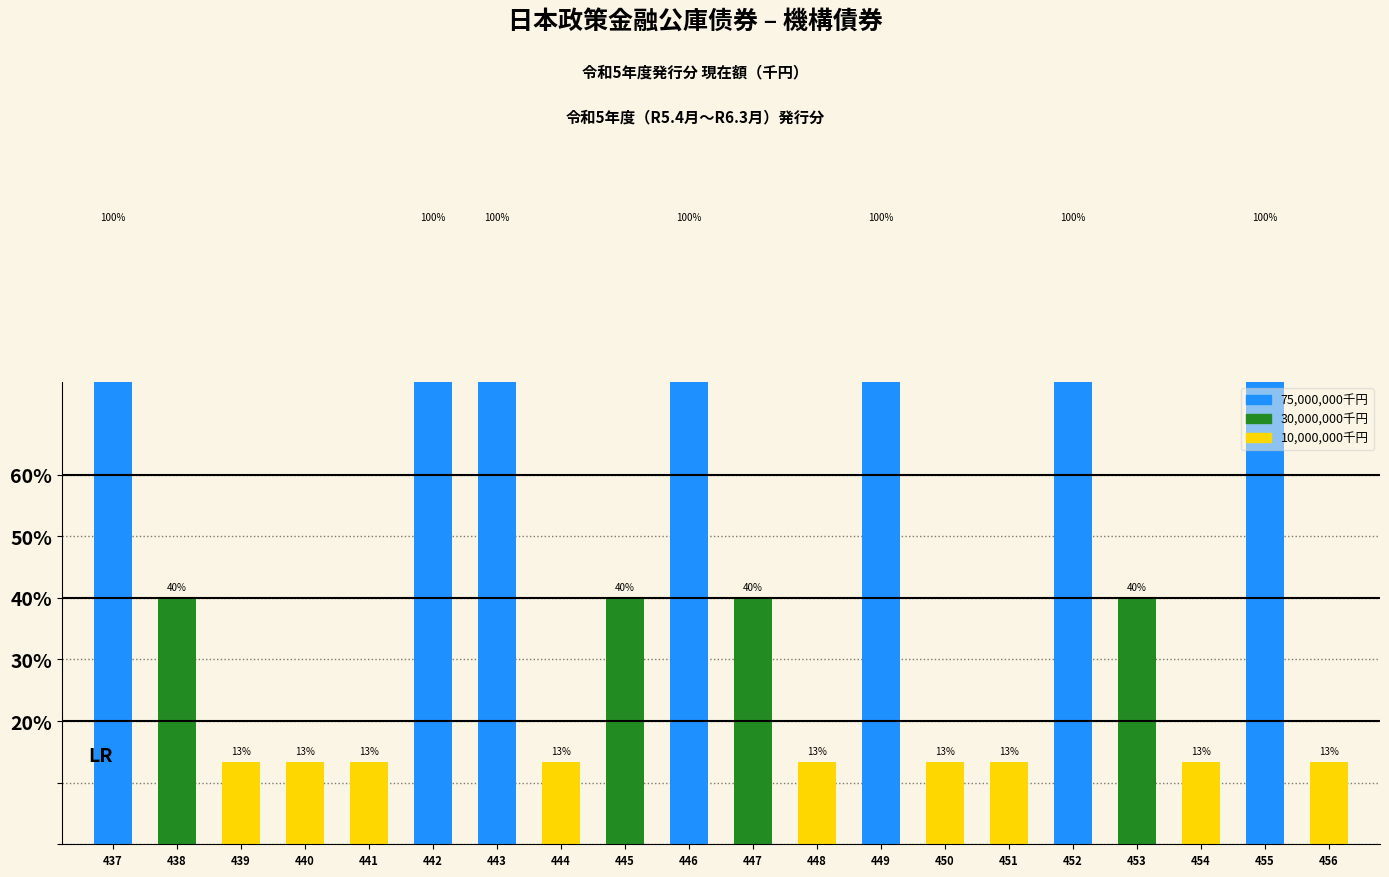

How many values are below 30000000?

9